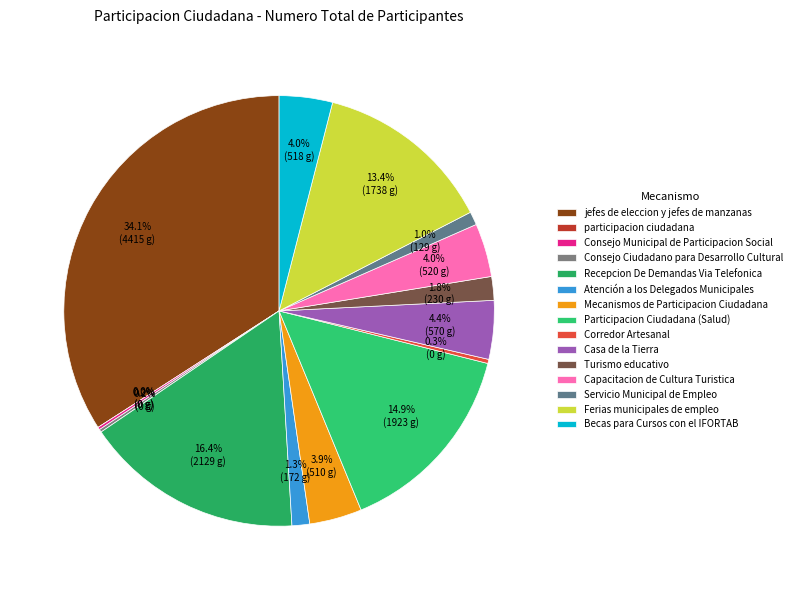

Count the number of slices in the pie.

15